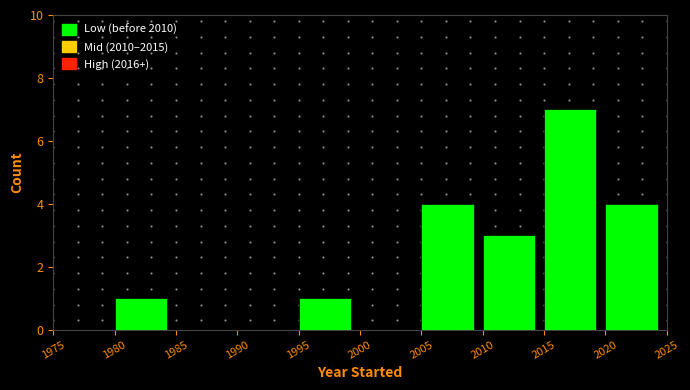

What is the height of the bar covering 2010 to 2015 on the x-axis? The values are not printed on the chart, so give them approximately, as read against the axis.

3